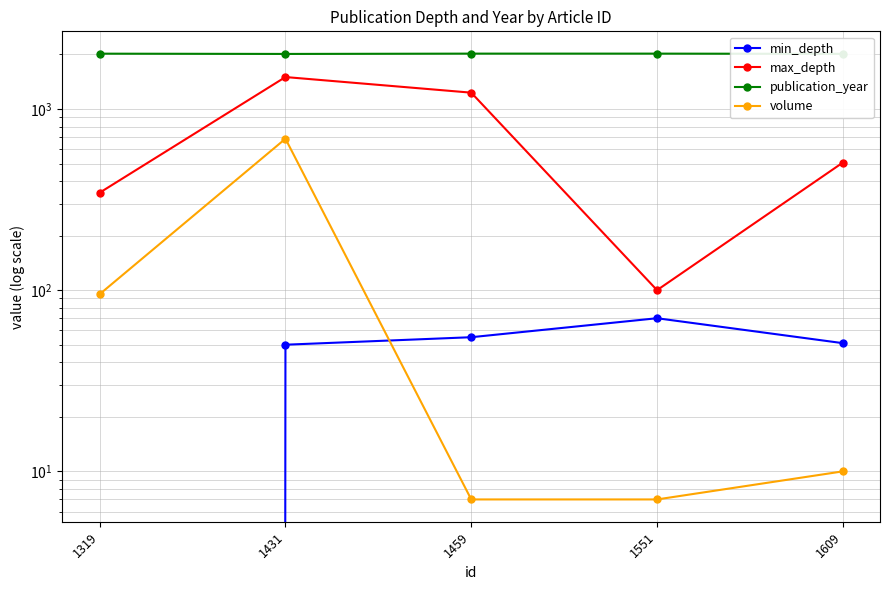

How many intersections are there between volume and min_depth?

1